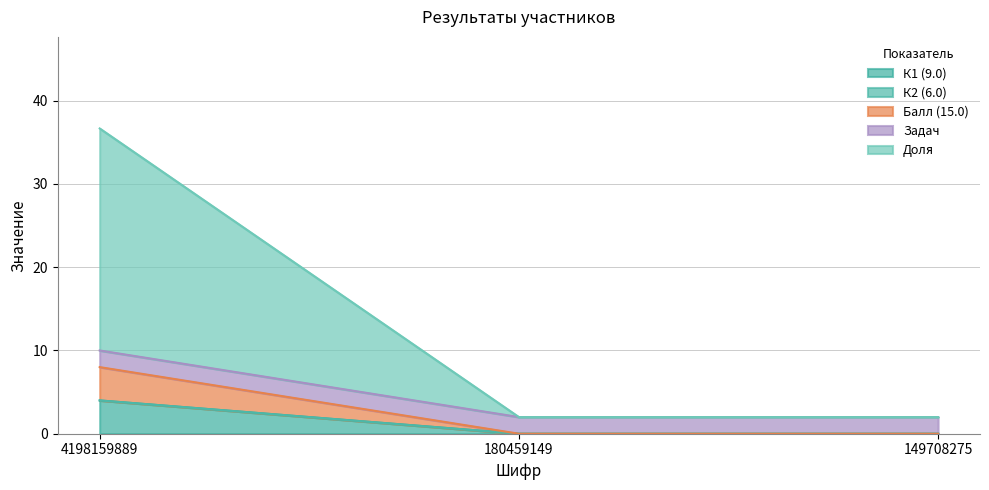

What is the value of the К1 (9.0) point at the 1st from the left?

4.0